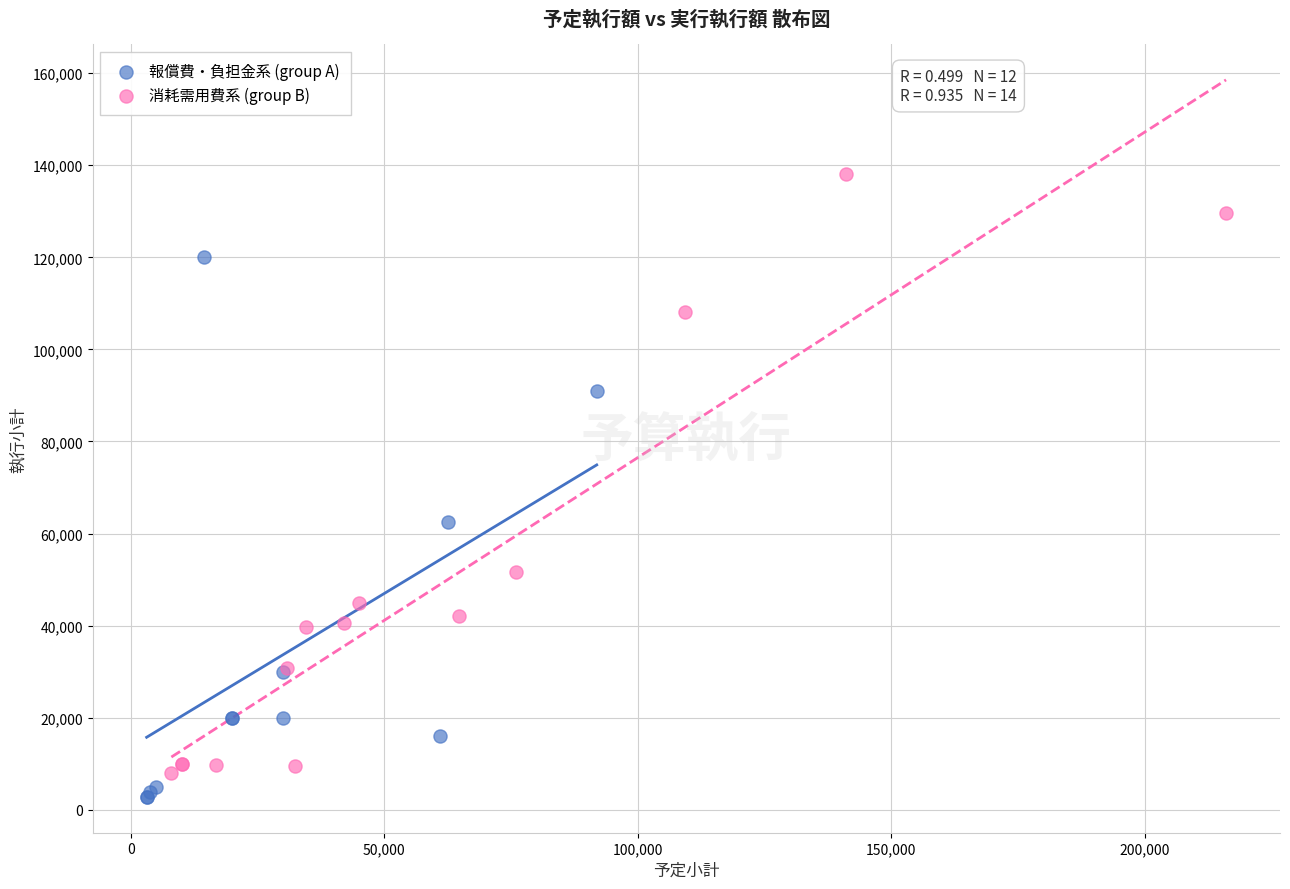

Which series contains the highest Y value?

消耗需用費系 (group B)